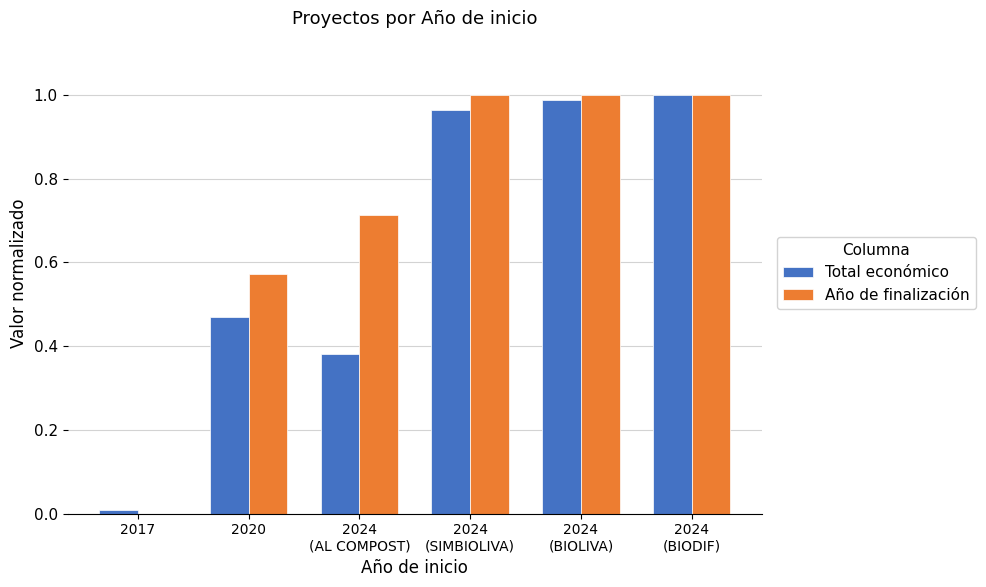

How many values in Año de finalización are above zero?

5